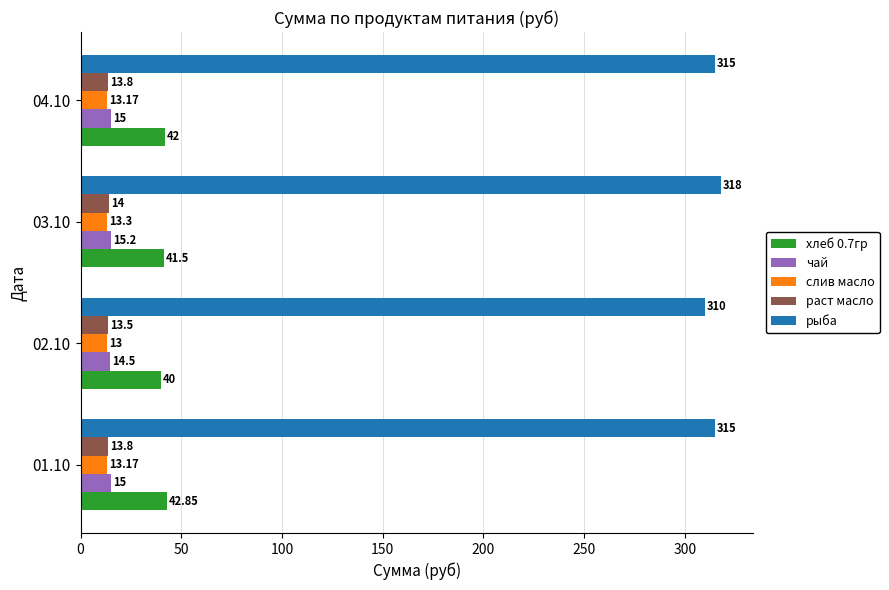

What is the difference between the maximum and second lowest values in the рыба series?

3.0